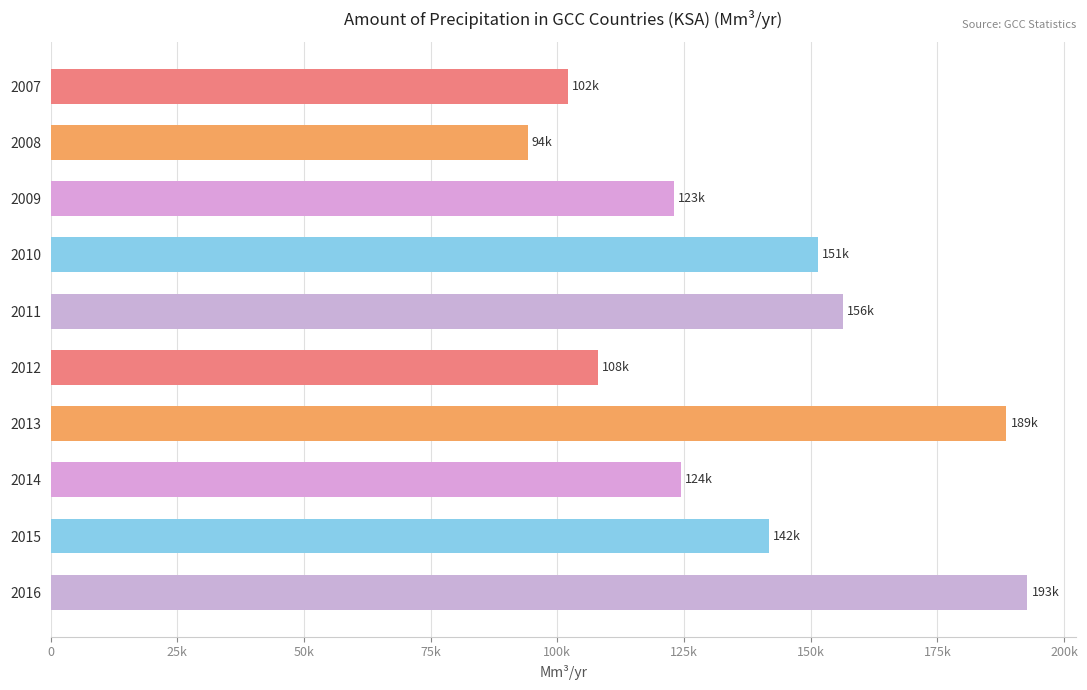

Are the bars horizontal?

Yes